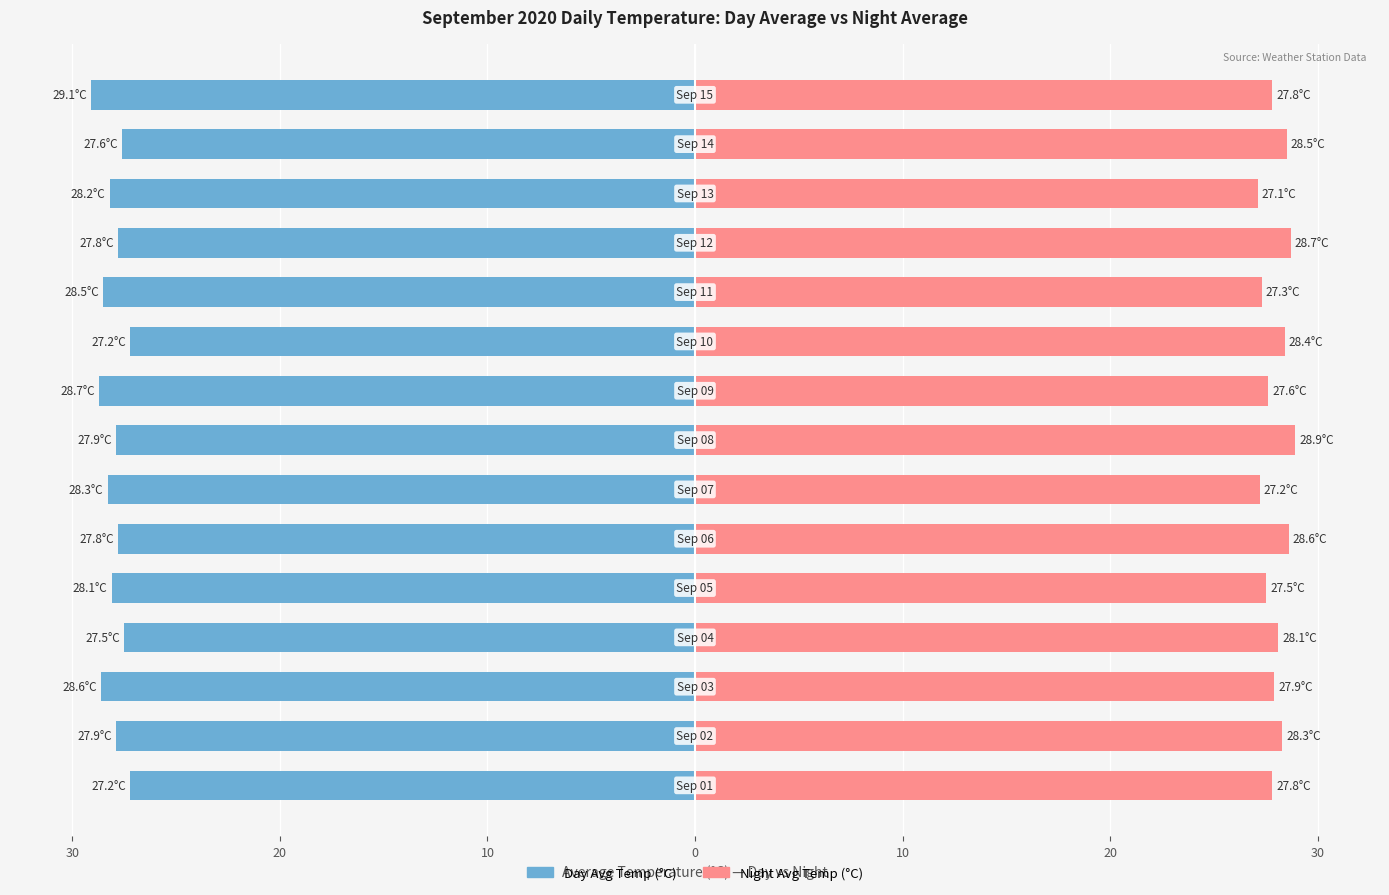

True or false: Mean Temp (Left) has a value of 17.3 at 00:00.

False